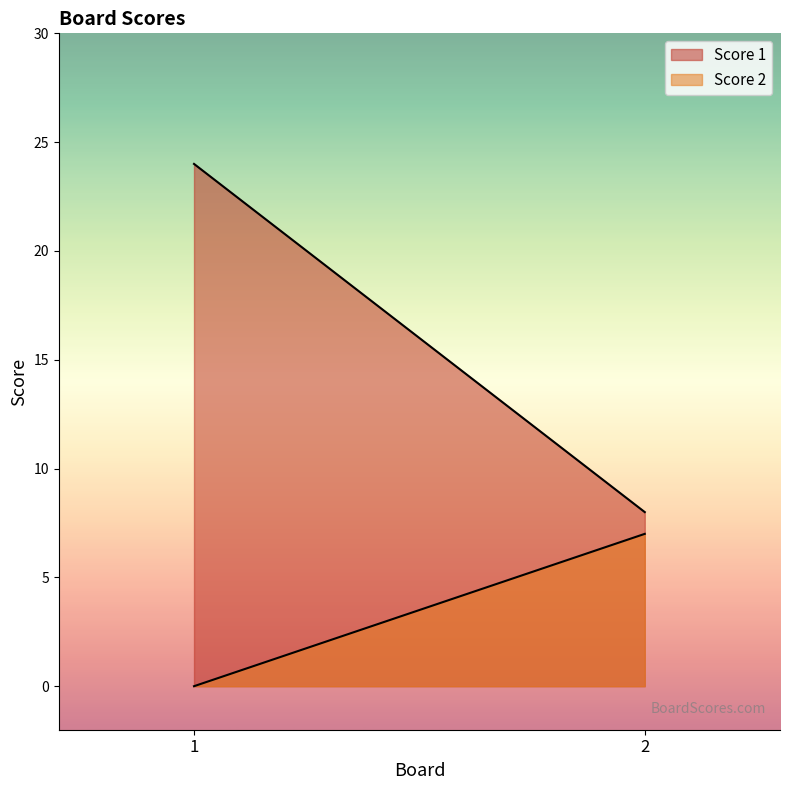

How many lines are shown in the chart?

2